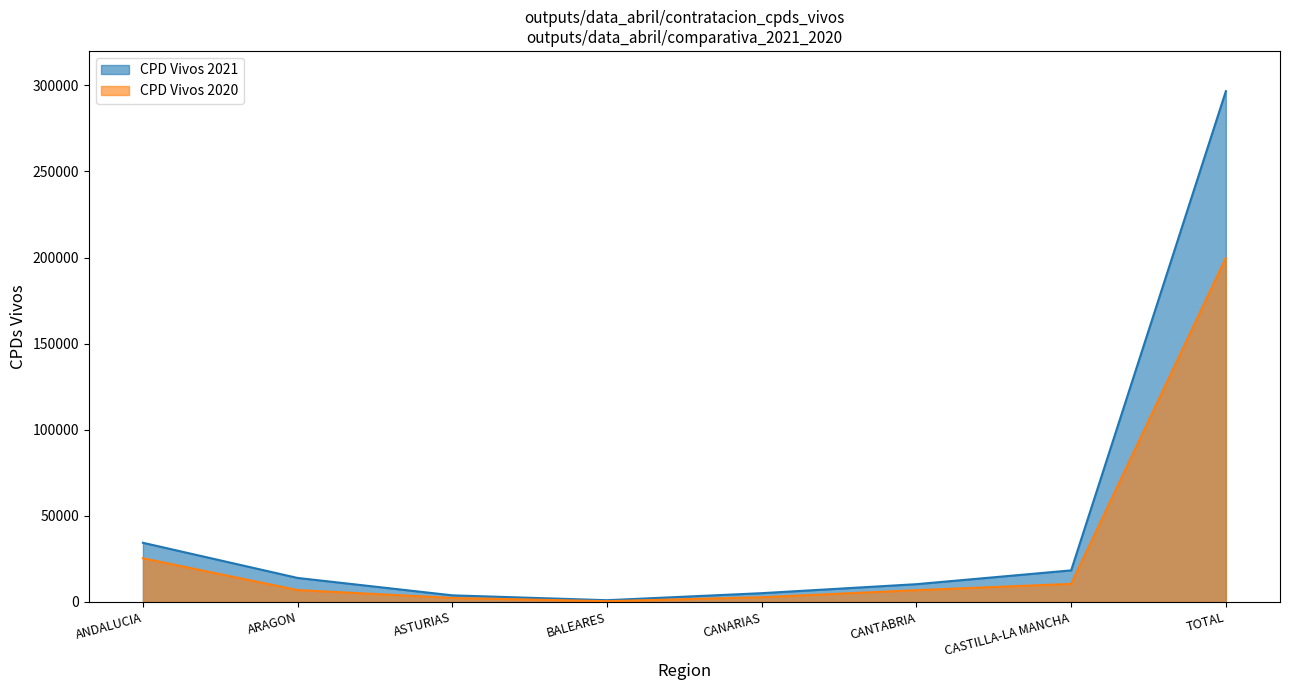

What is the total value across all series at CANTABRIA?

17183